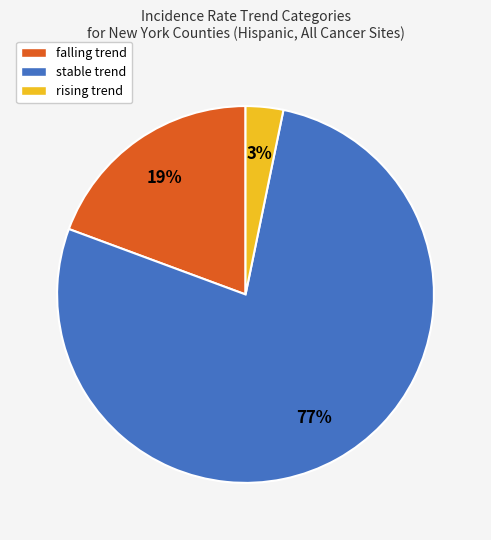

Is it true that stable is 66% of the pie?

False